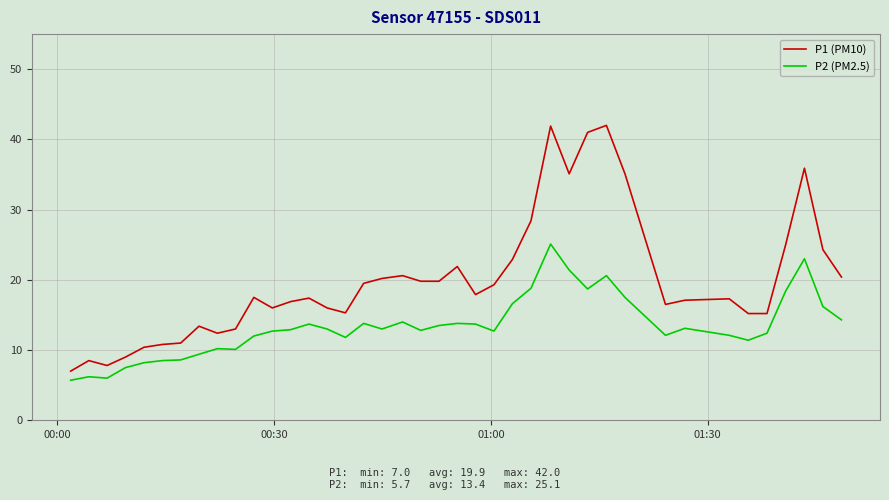

At how many categories does at least one series exceed 28?

7